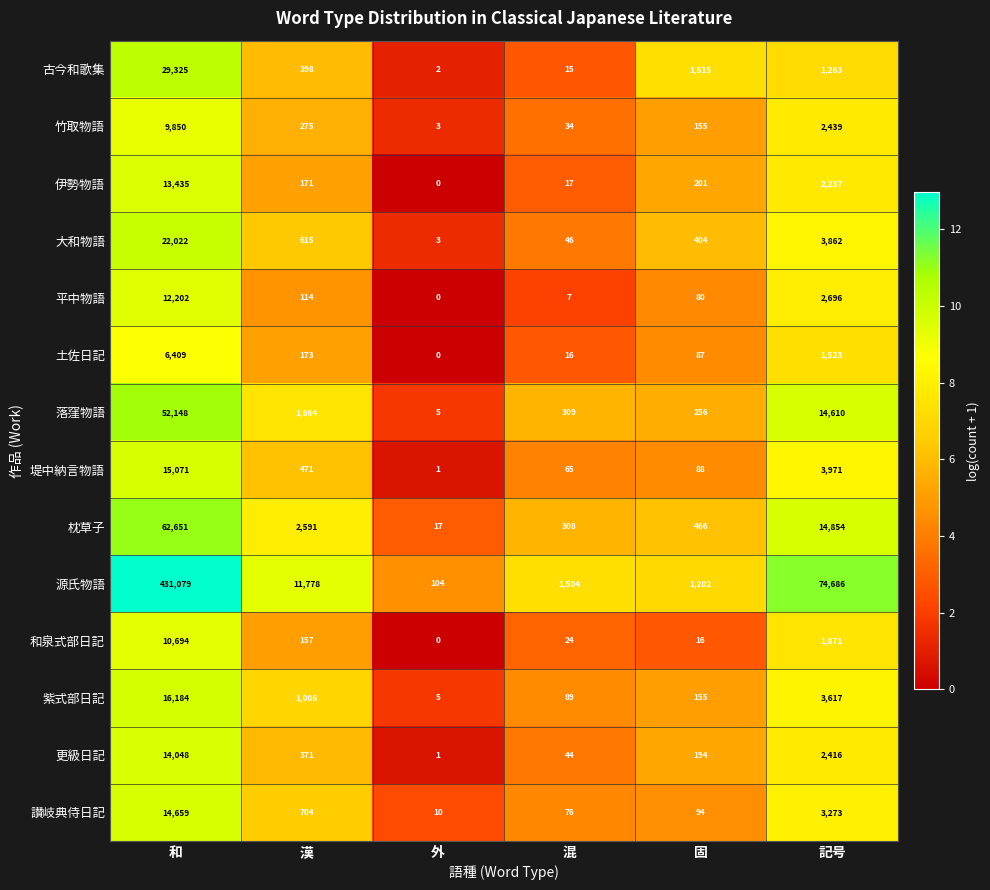

At which category is the sum across all series the highest?

和